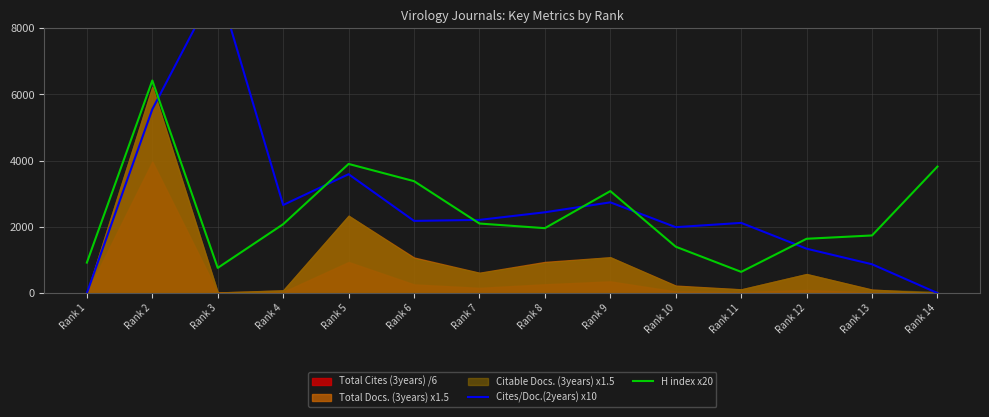

What is the difference between the maximum and second lowest values in the H index x20 series?

5660